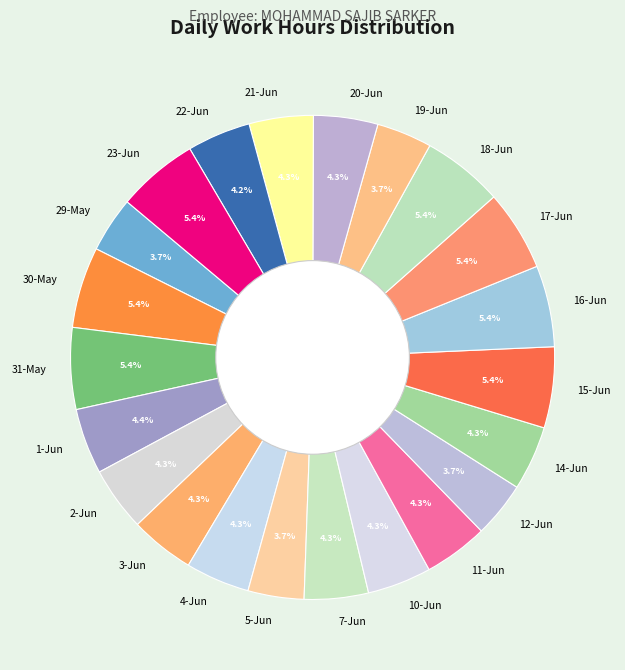

What portion of the pie excludes 31-May?

94.6%